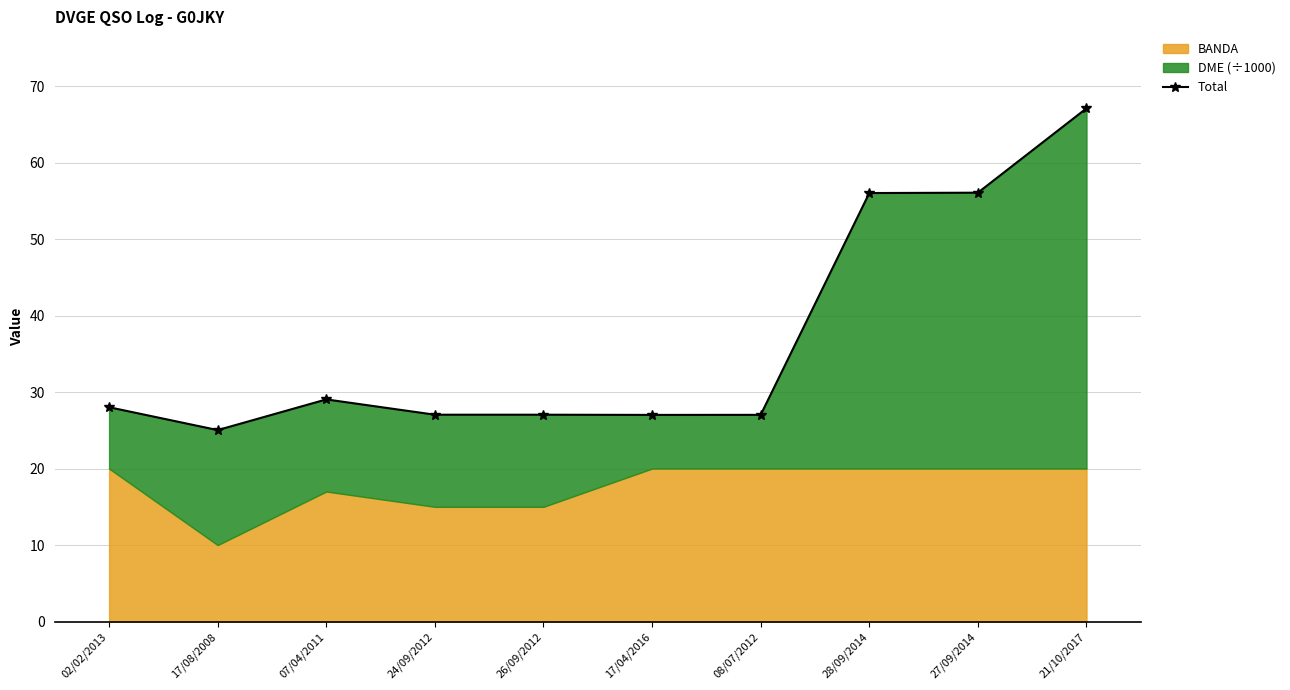

What is the value of the 5th point from the left?

27.0